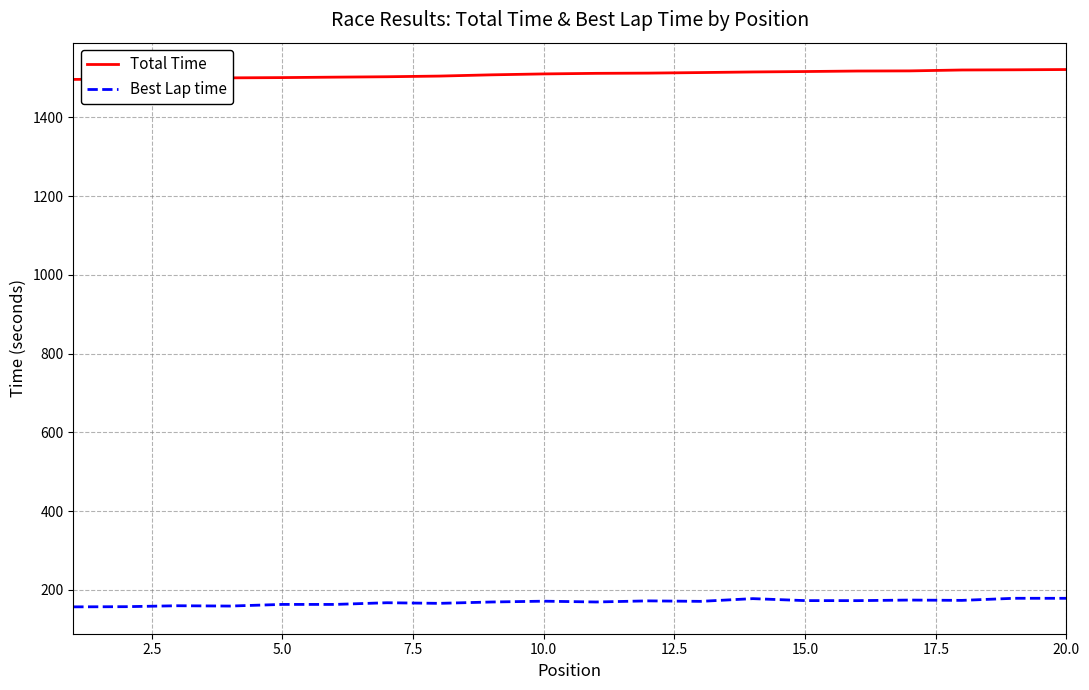

What is the maximum value for Best Lap time?

178.8